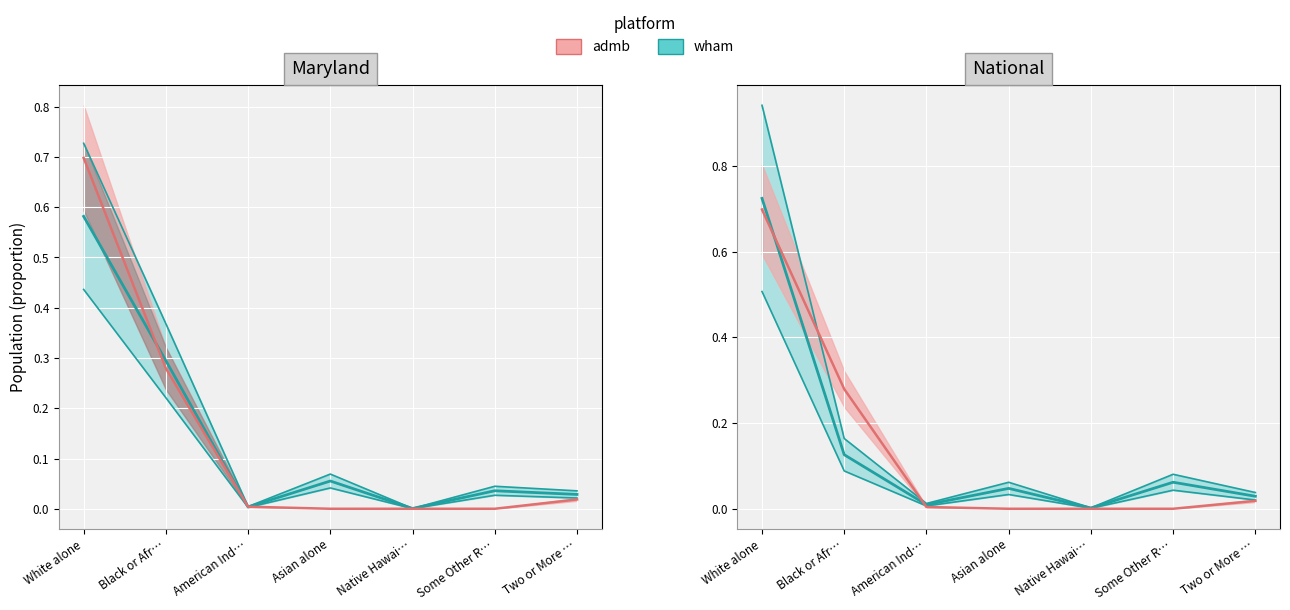

Is the value of This Area at Some Other R… greater than the value of Maryland at White alone?

No